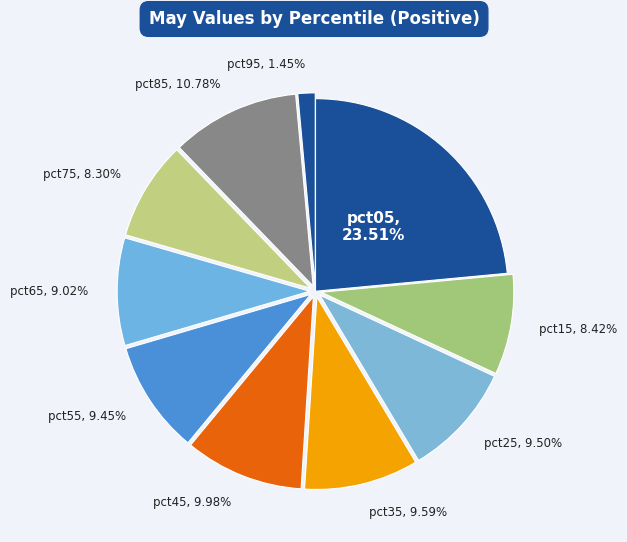

Count the number of slices in the pie.

10